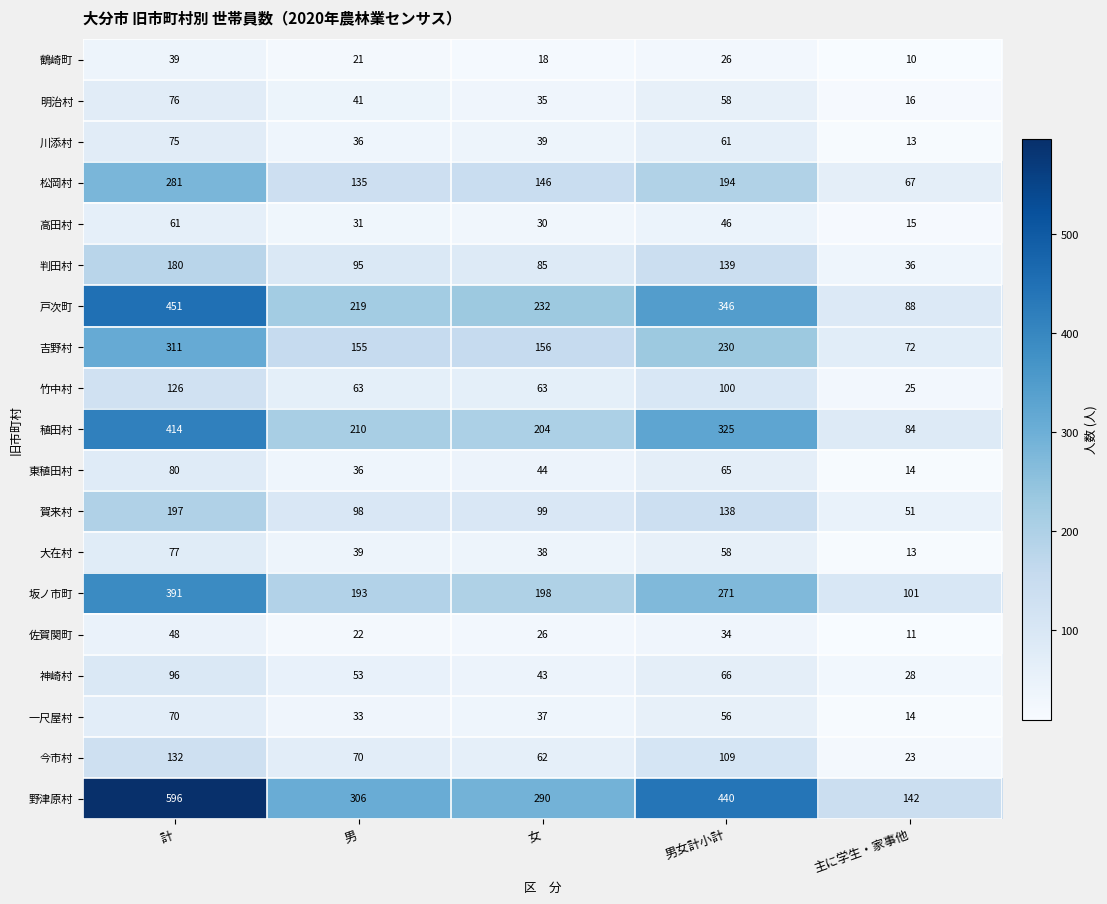

What is the sum of all 川添村 values?

224